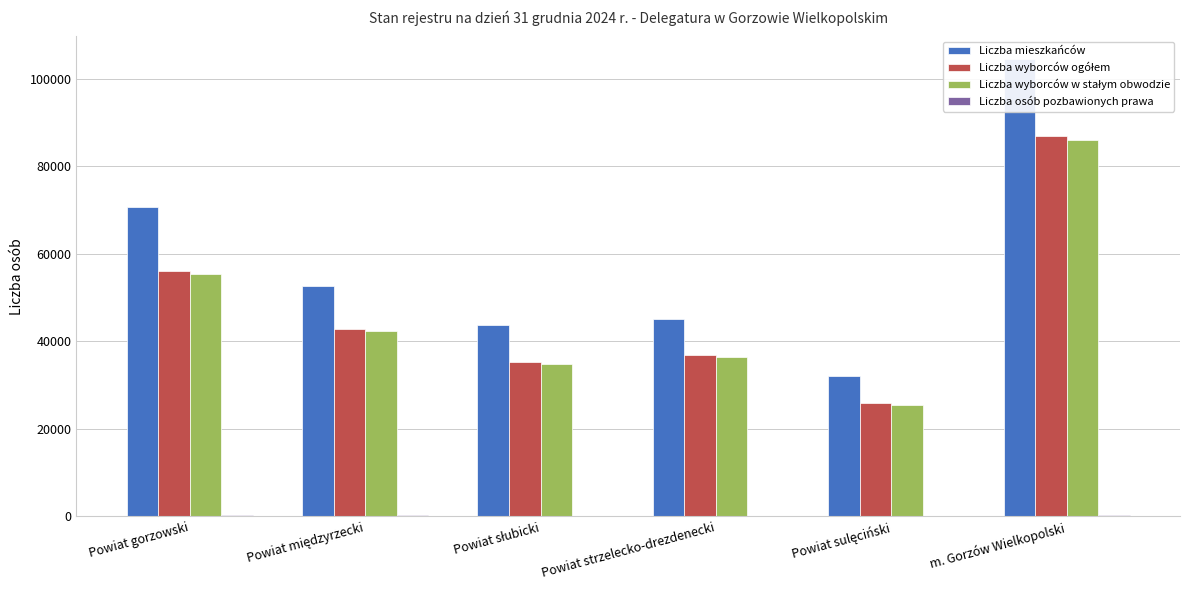

What is the total value across all series at Powiat sulęciński?

83587